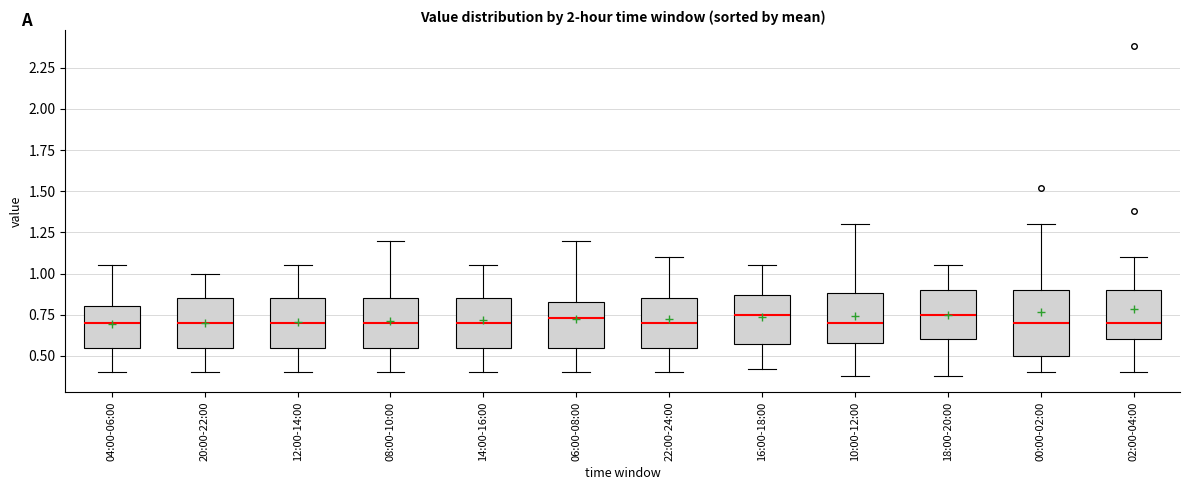

Comparing the boxes themselves (not the whiskers), which one is the tallest?

00:00-02:00